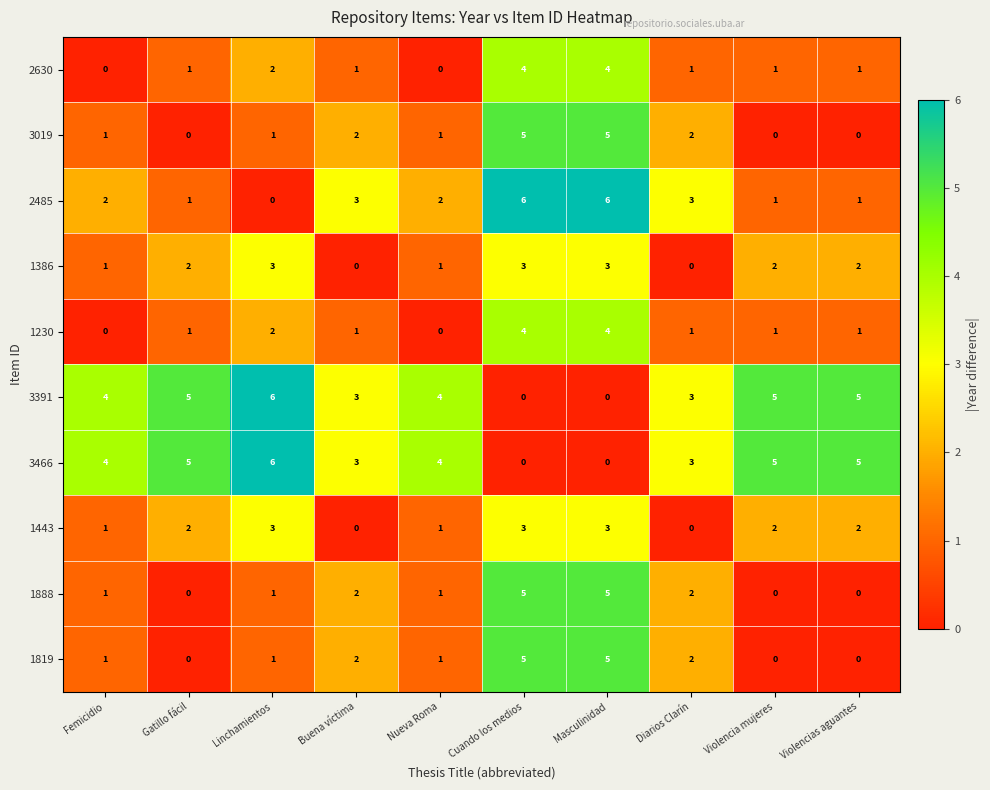

What is the difference between the highest and lowest values at Buena víctima?

3